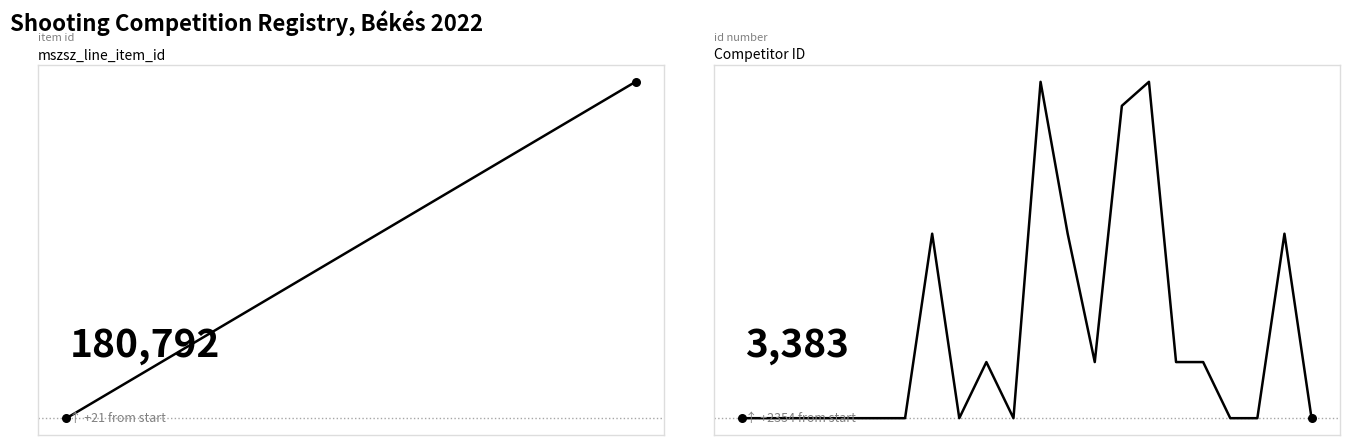

Which series has the widest spread of Y values?

id